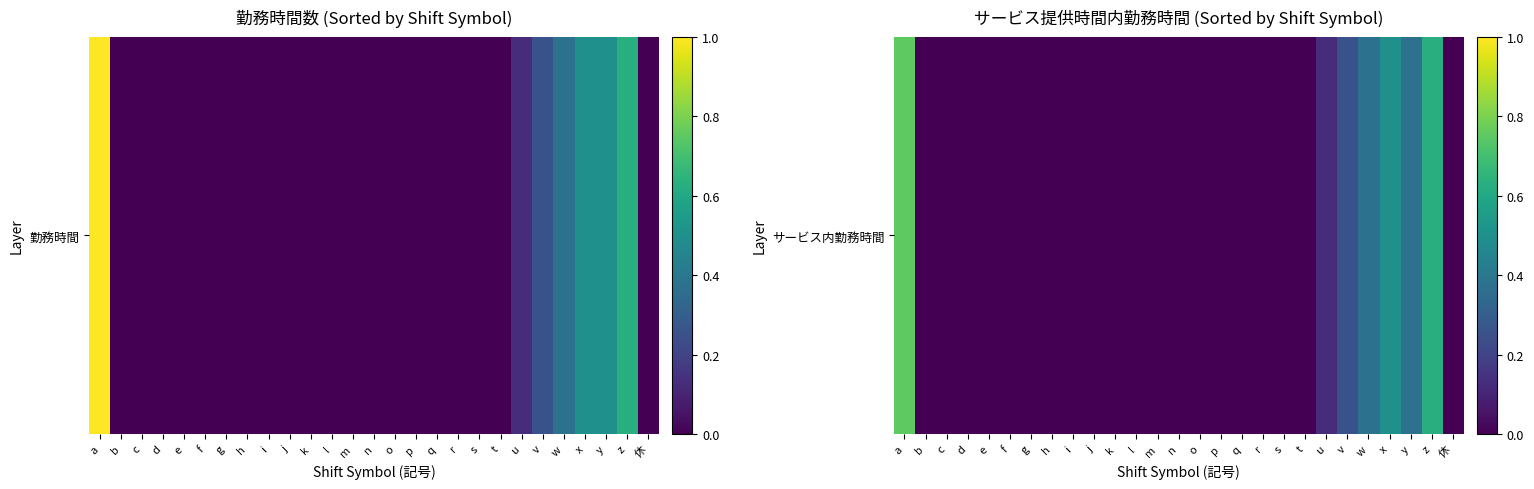

How many series are shown in this chart?

1